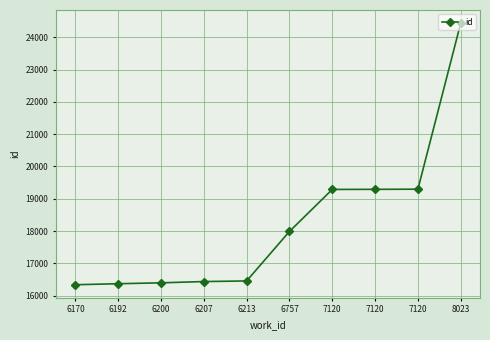

Does the chart have visible grid lines?

Yes